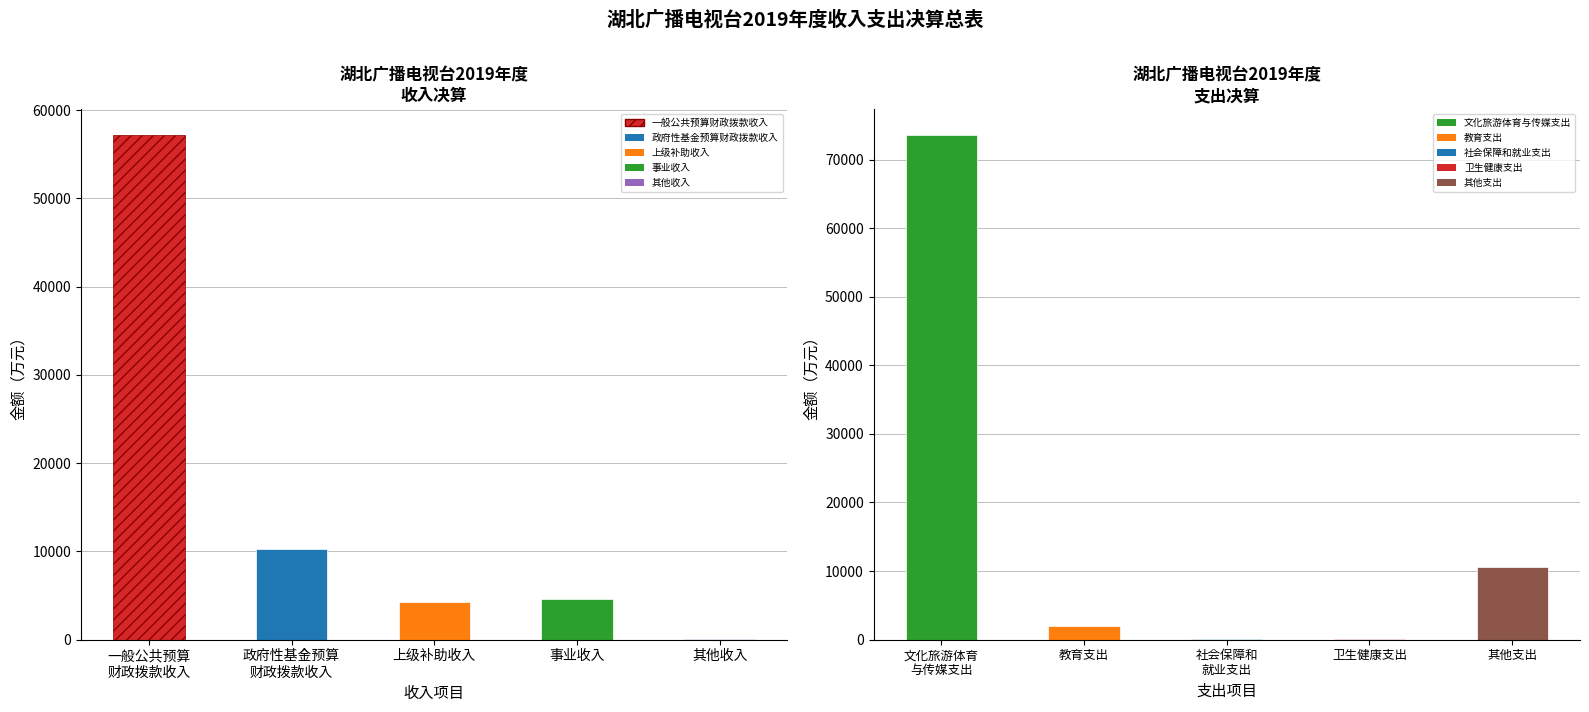

True or false: 支出金额 has a value of 1228.2 at 教育支出.

False